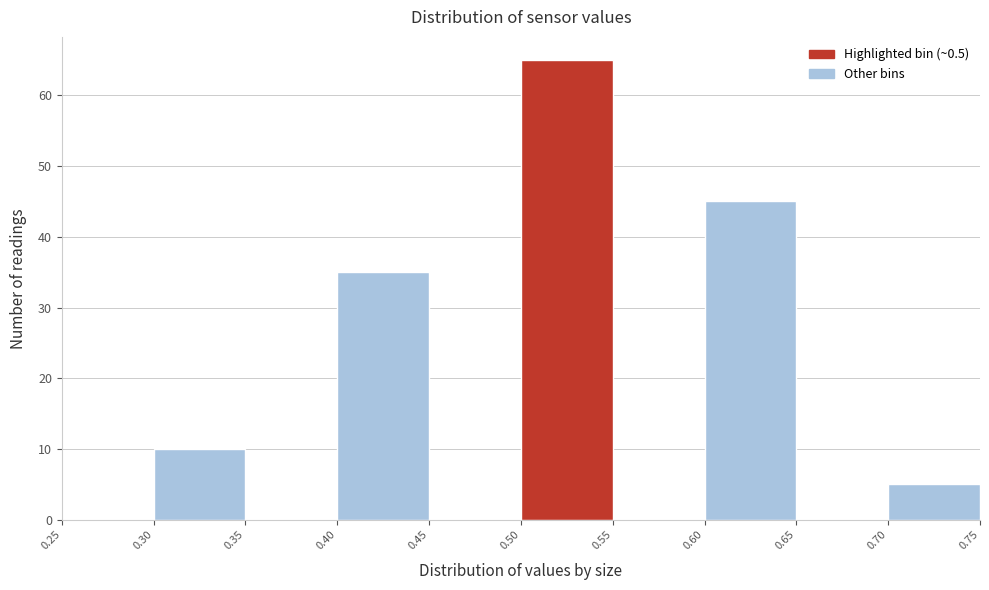

Over which range of the x-axis is the bar tallest?

0.50 to 0.55